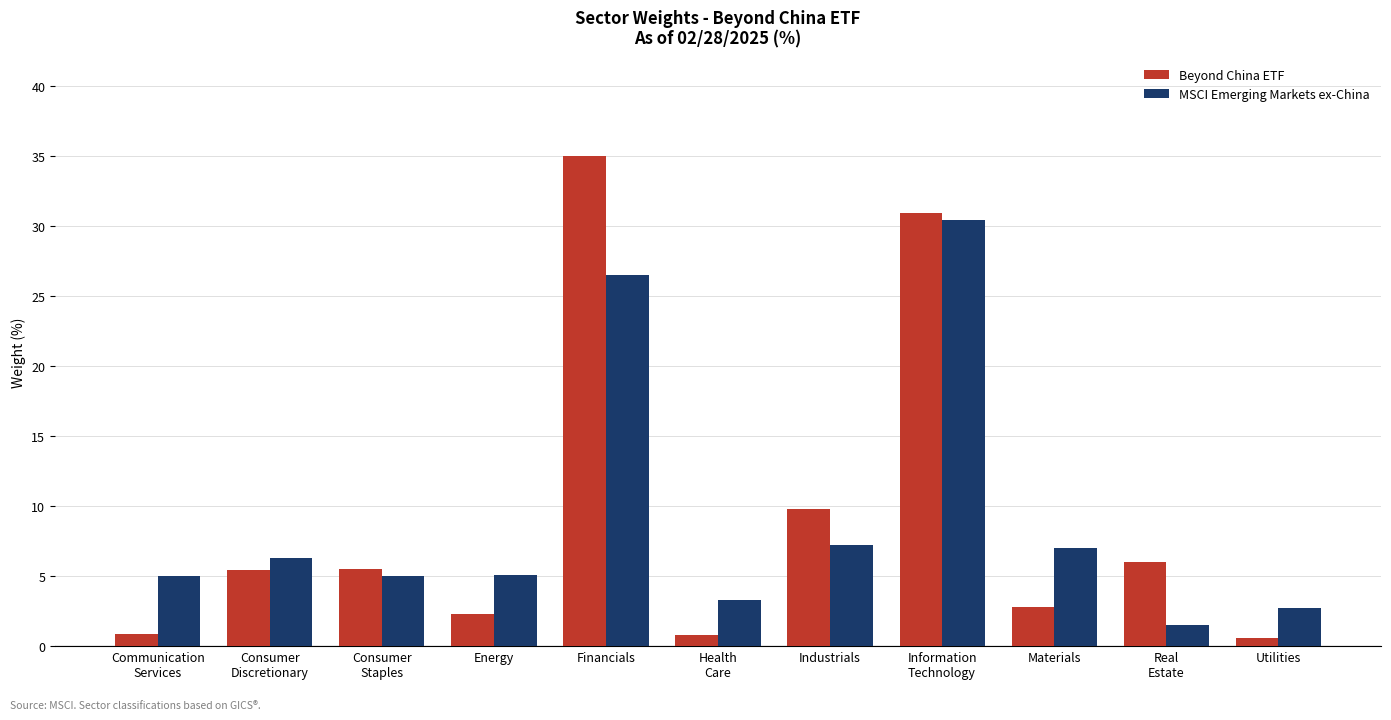

Does the chart contain stacked bars?

No